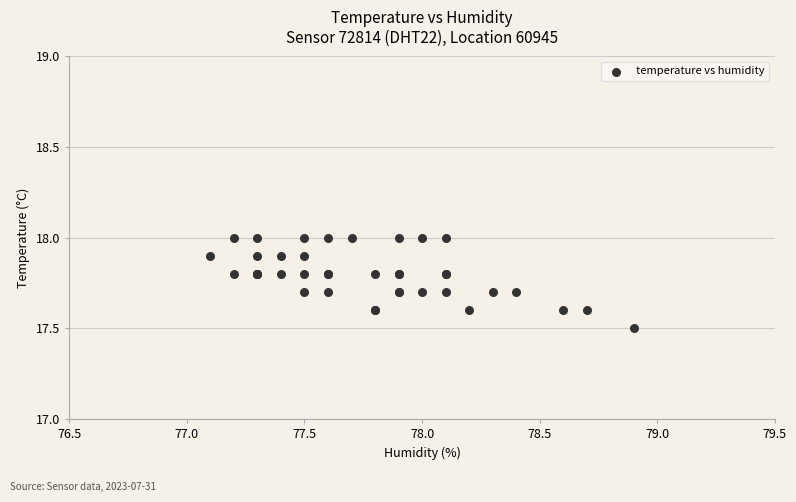

What Y value in the scatter plot is closest to 17?

17.5